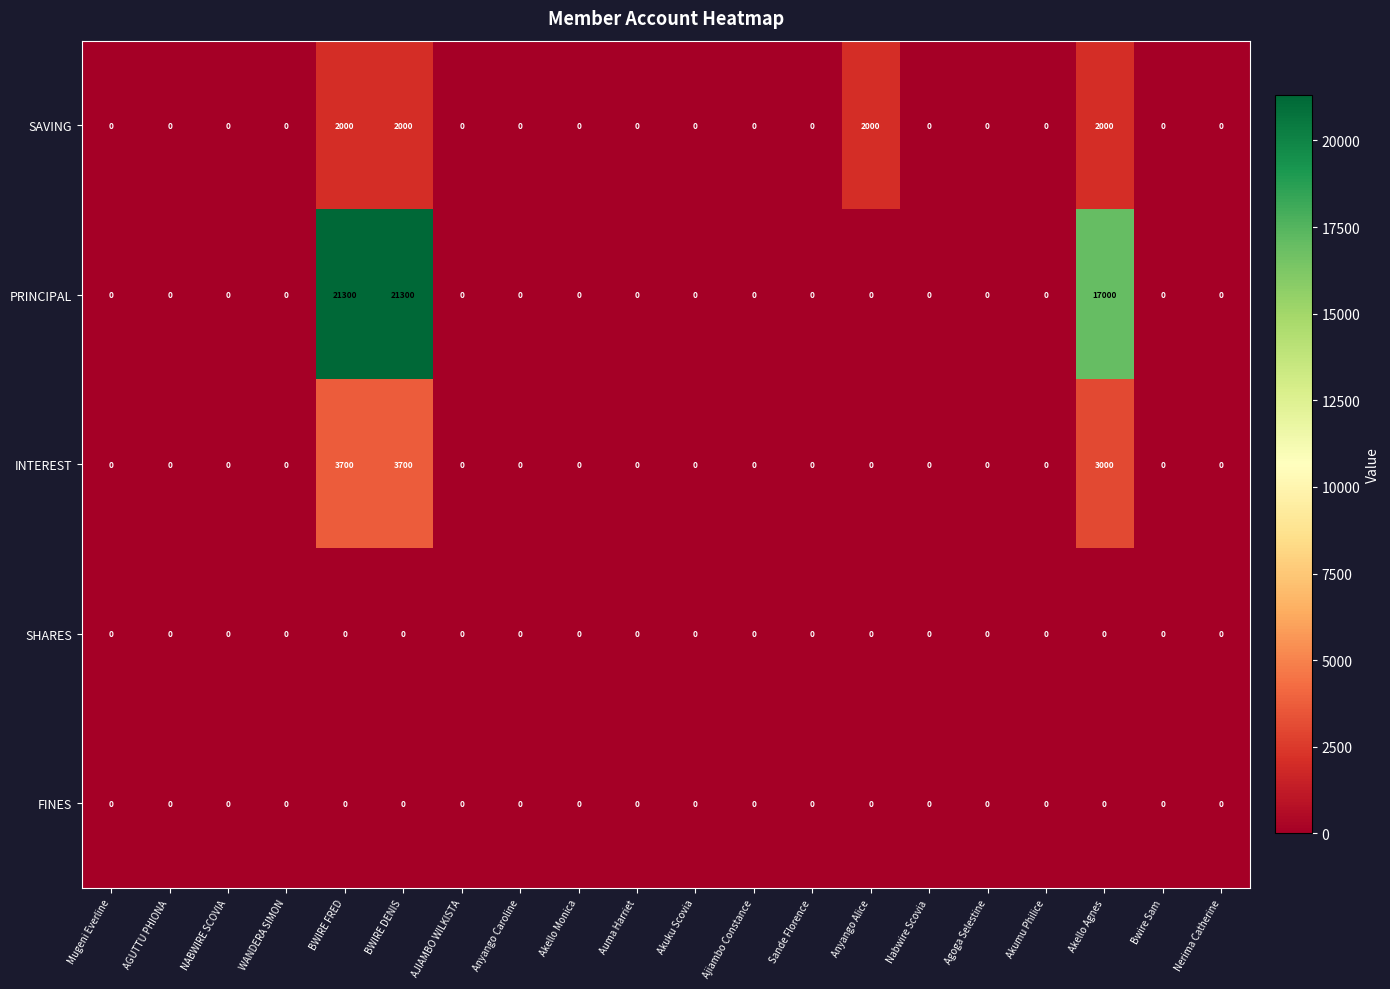

Which series has the largest total across all categories?

PRINCIPAL